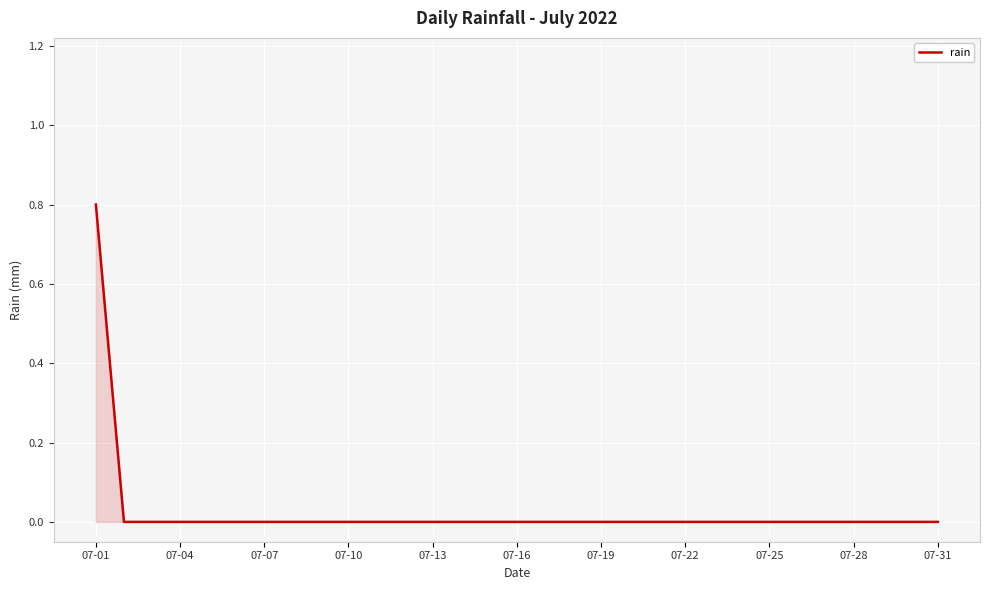

What is the difference between the maximum and second lowest values?

0.8